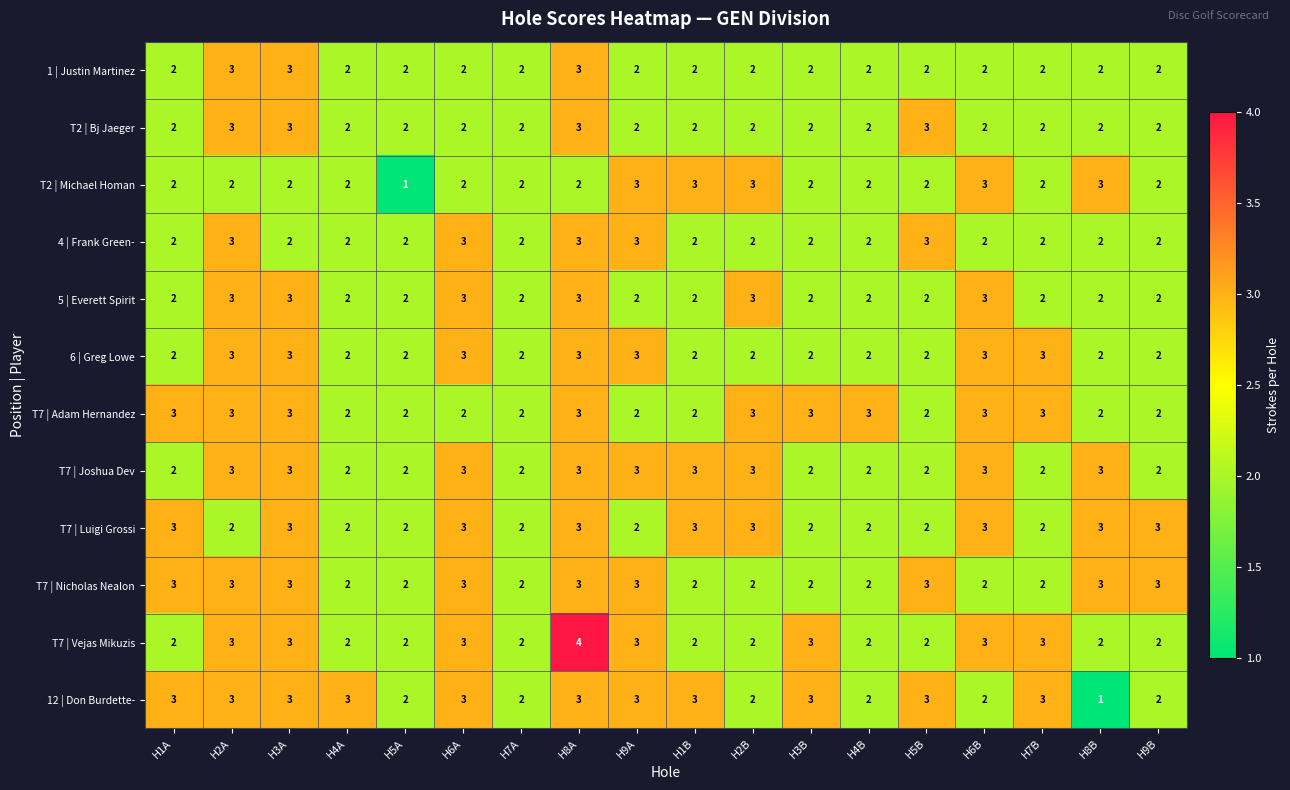

What is the greatest value displayed?

4